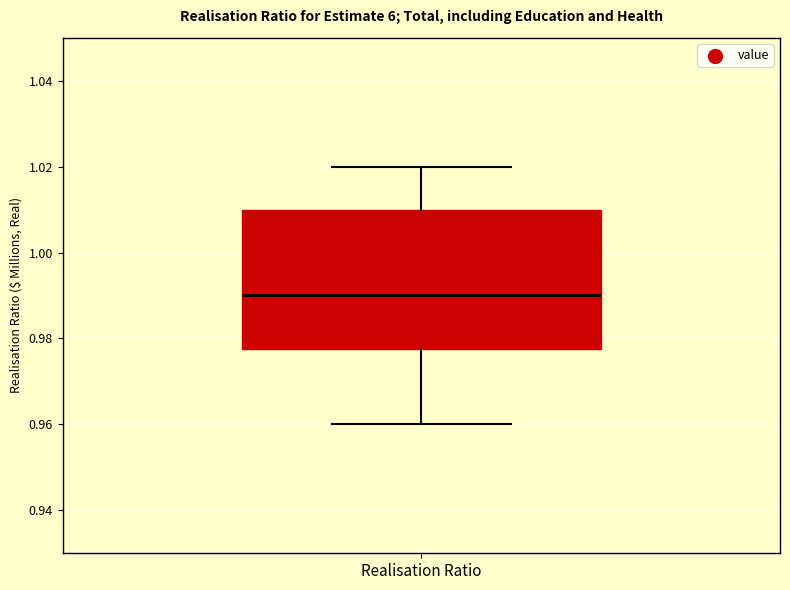

Read this box plot against the y-axis: the position of the median line, the range covered by the box, and the ends of both whiskers. The values are not printed on the chart, so give them approximately, as read against the axis.

median 0.990, box 0.978 to 1.010, whiskers 0.960 to 1.020